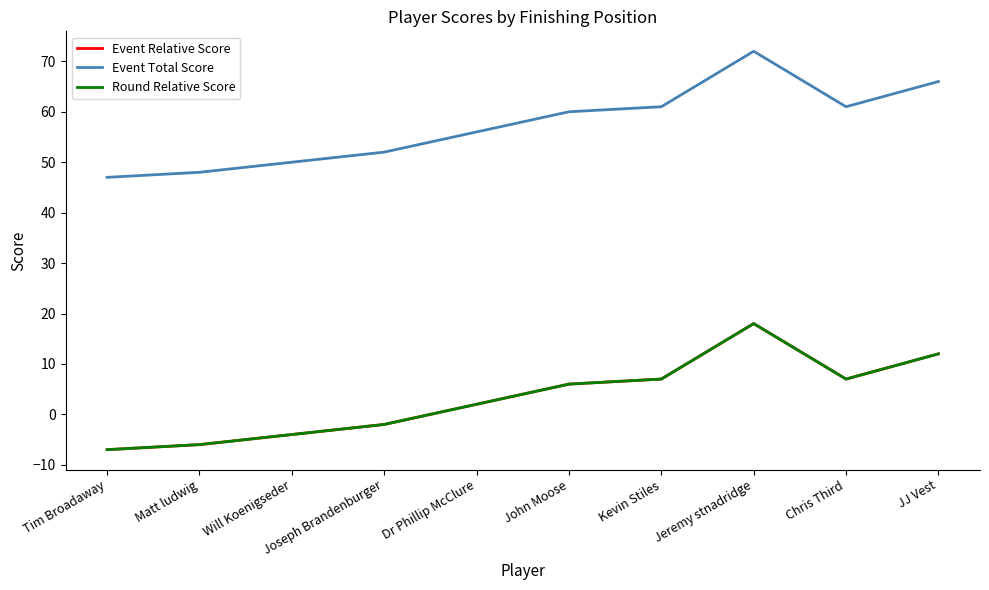

At how many categories does at least one series exceed 41?

10